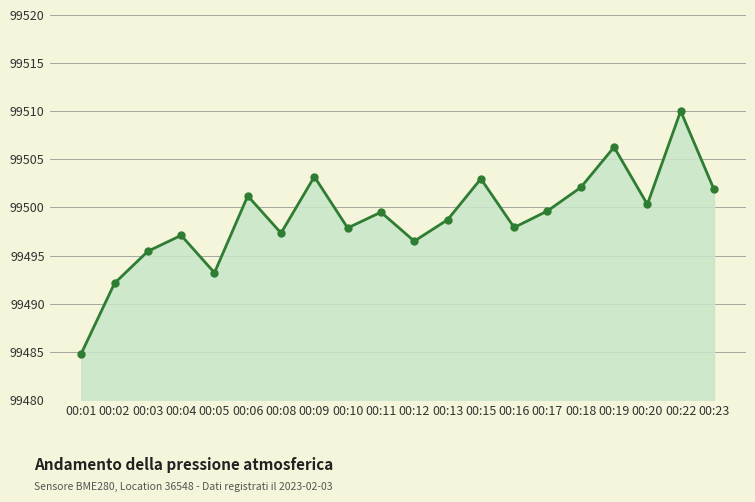

How many points are lower than both their immediate neighbors (excluding endpoints)?

6